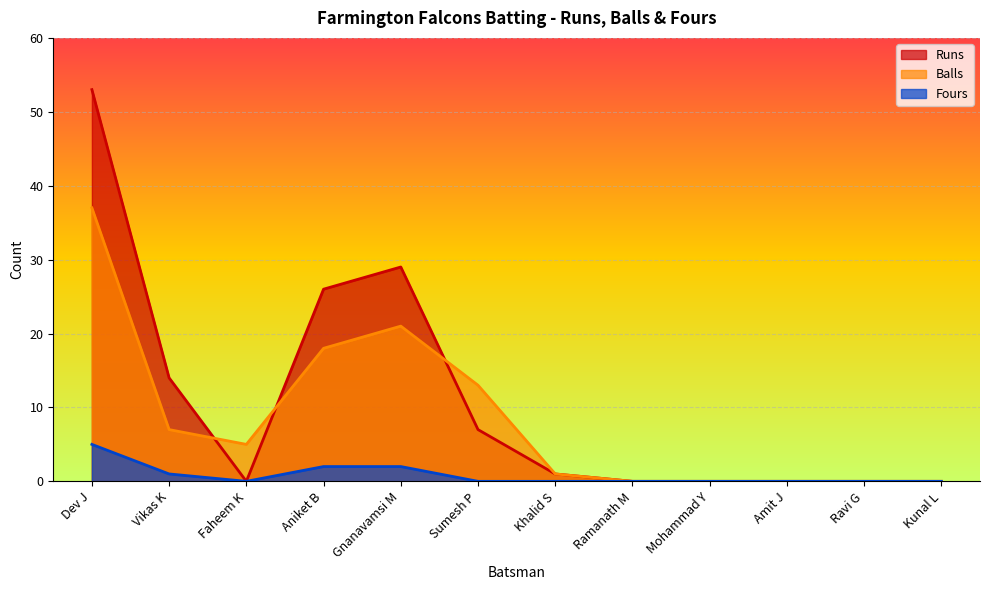

Rank the categories by Runs value from lowest to highest.

Faheem K, Ramanath M, Mohammad Y, Amit J, Ravi G, Kunal L, Khalid S, Sumesh P, Vikas K, Aniket B, Gnanavamsi M, Dev J